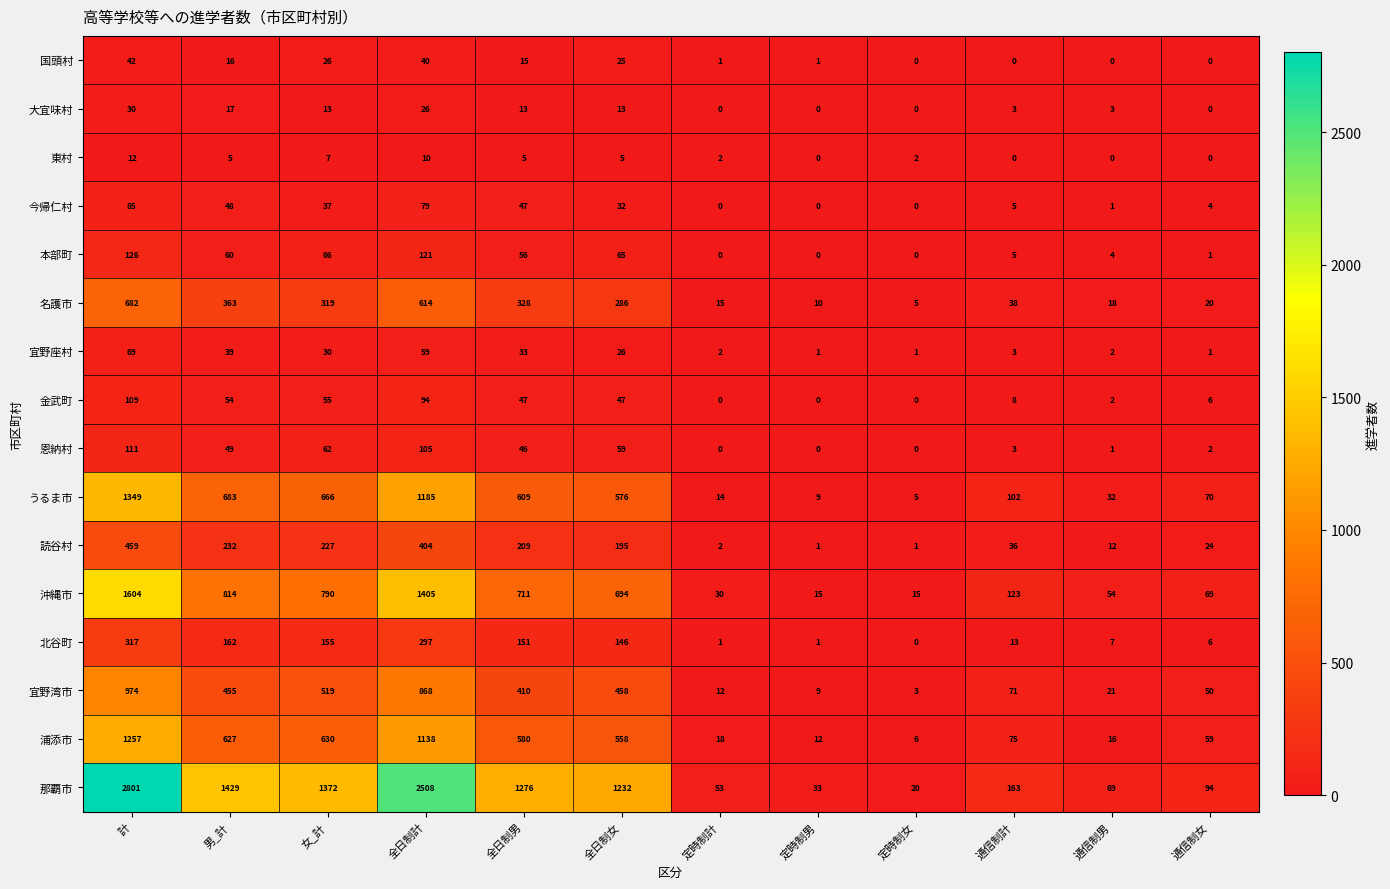

At how many categories does at least one series exceed 187?

6